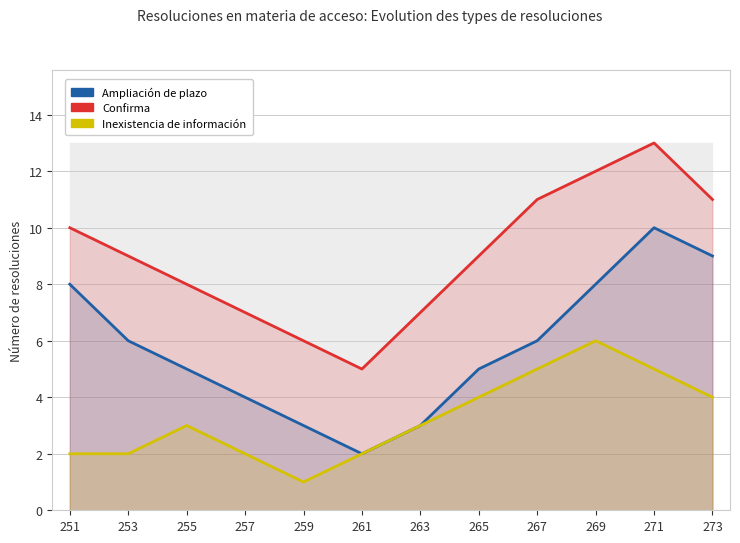

What is the total value across all series at 259?

10